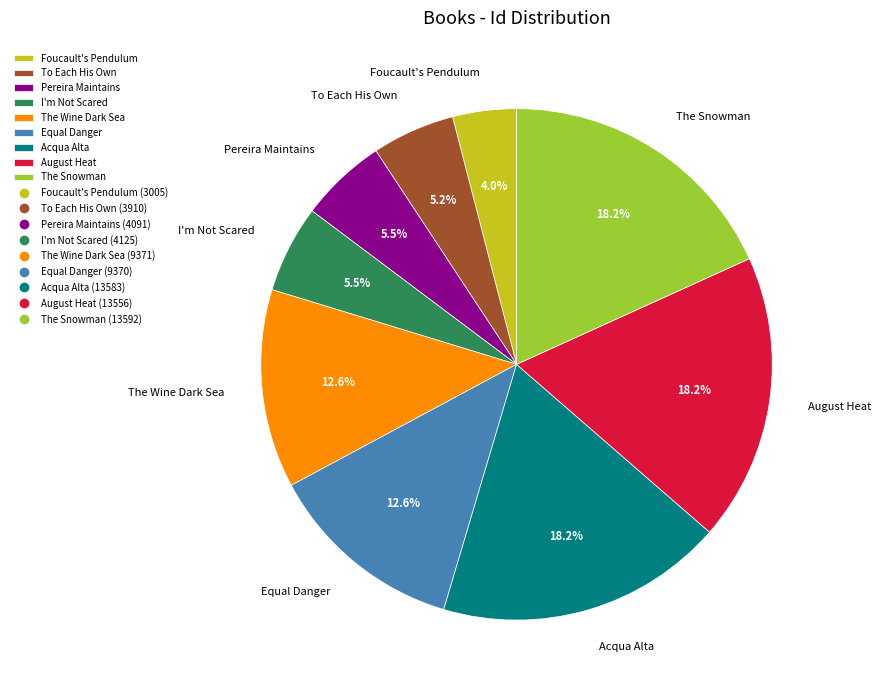

Is there any slice that represents more than half of the pie?

No